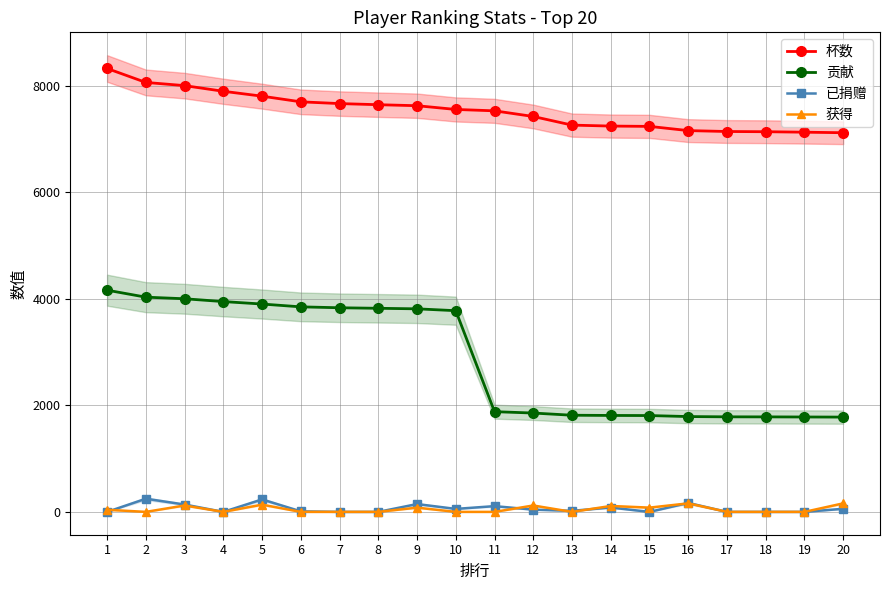

What is the sum of all 杯数 values?

150610